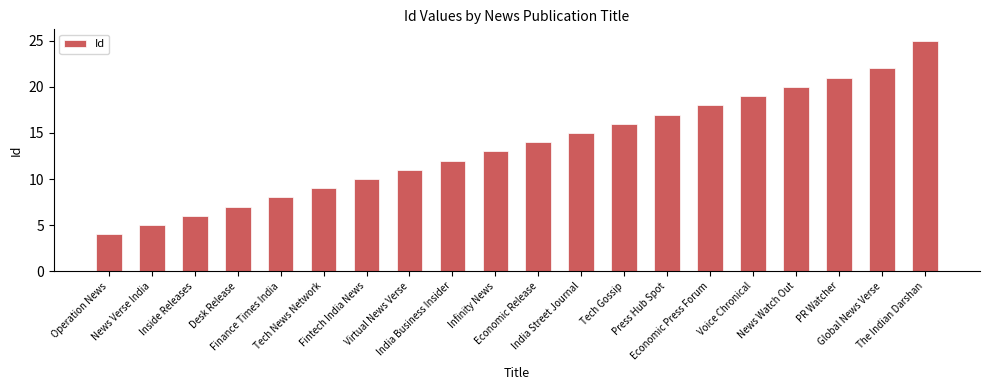

What is the label of the 5th bar from the left?

Finance Times India